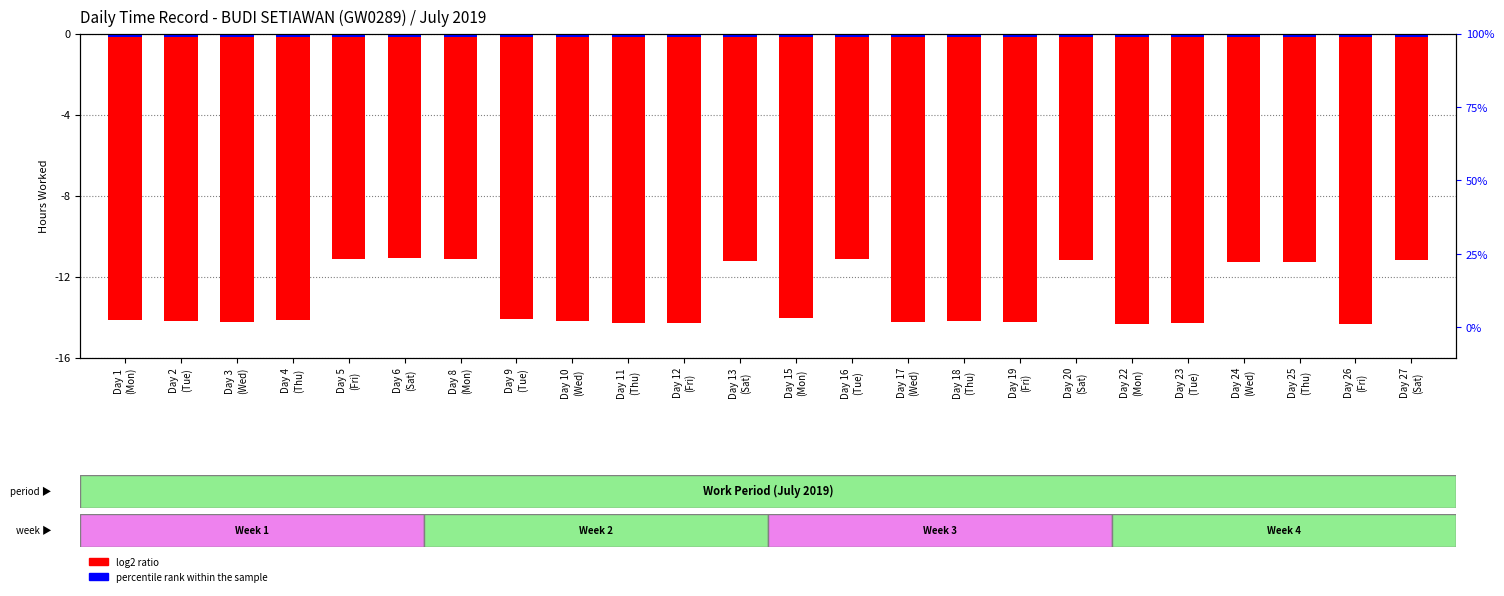

What is the highest value of the log2 ratio series?

-11.1